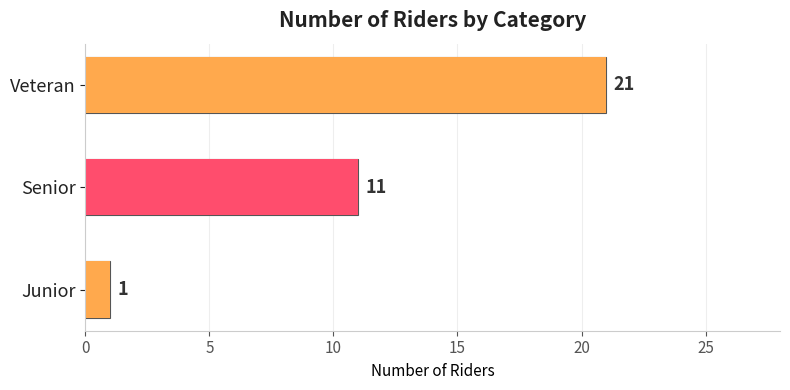

How many values are between 1 and 21?

3